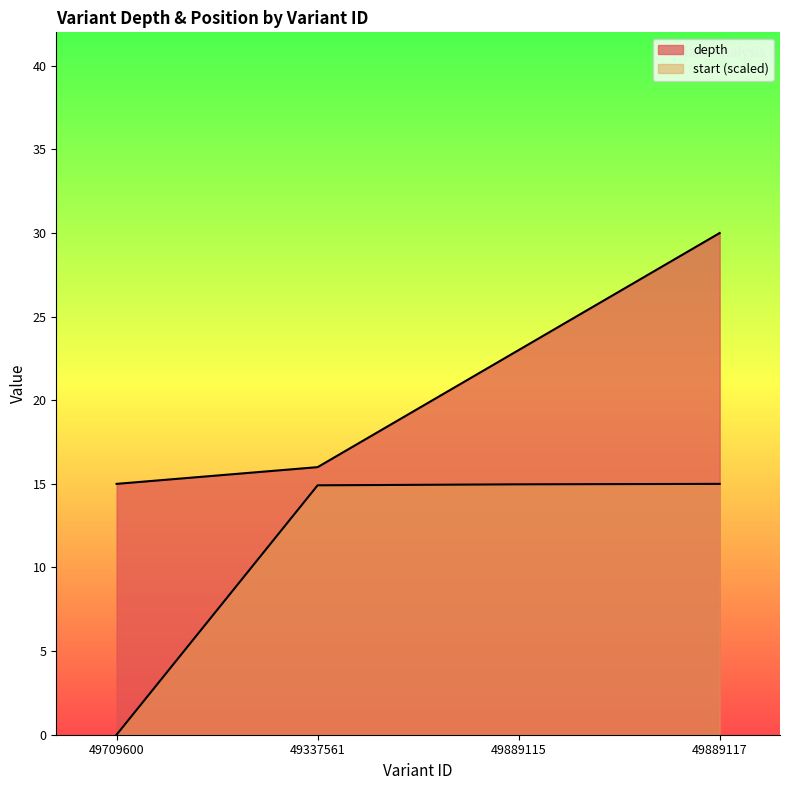

The depth series shows 15.0 at 49709600. True or false?

True